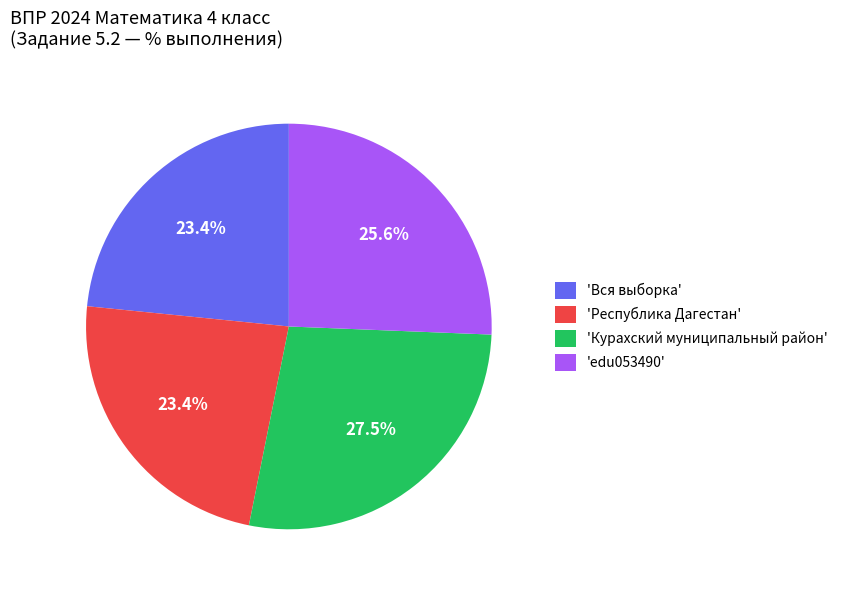

Which slice is the largest?

'Курахский муниципальный район'